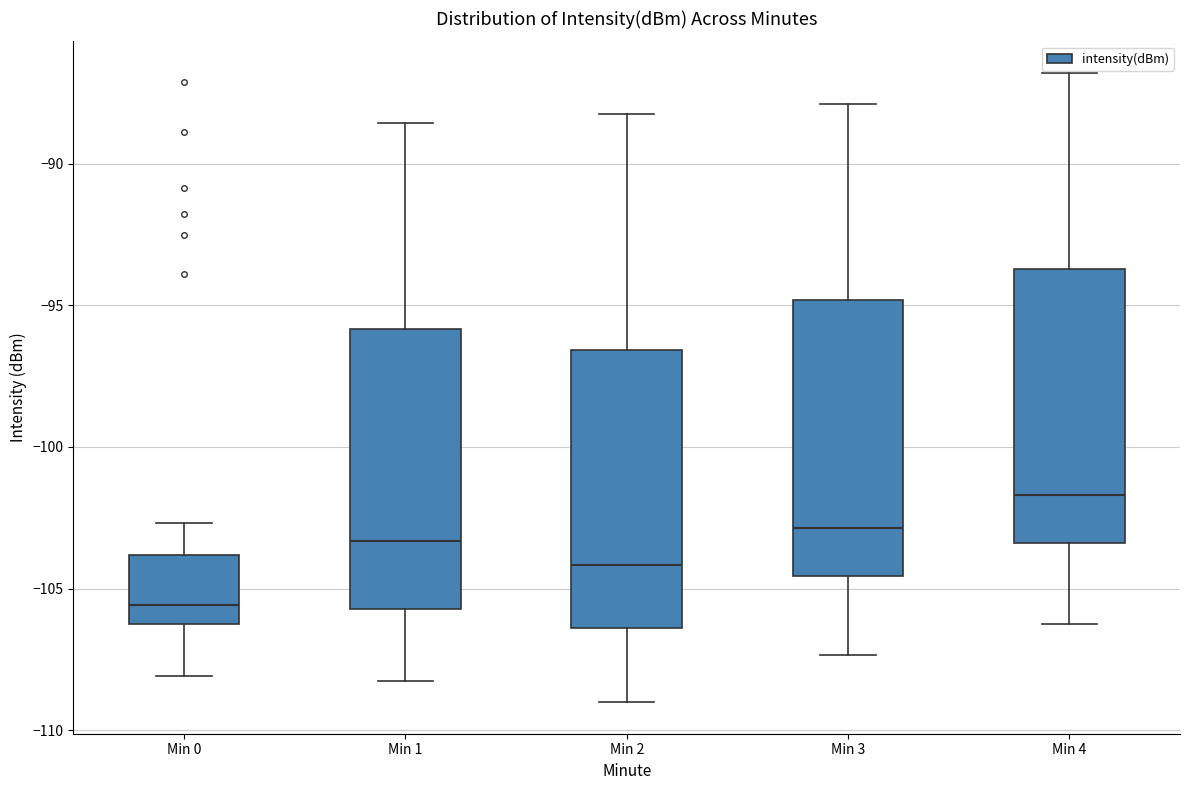

Reading left to right, transcribe this box plot: for each box, give where its median line is, the range the box spans, and where its two whiskers end, as read against the y-axis. The values are not printed on the chart, so give them approximately, as read against the axis.

Min 0: median -105.5, box -106.0 to -104.0, whiskers -108.0 to -102.5
Min 1: median -103.5, box -105.5 to -96.0, whiskers -108.5 to -88.5
Min 2: median -104.0, box -106.5 to -96.5, whiskers -109.0 to -88.0
Min 3: median -103.0, box -104.5 to -95.0, whiskers -107.5 to -88.0
Min 4: median -101.5, box -103.5 to -93.5, whiskers -106.0 to -87.0